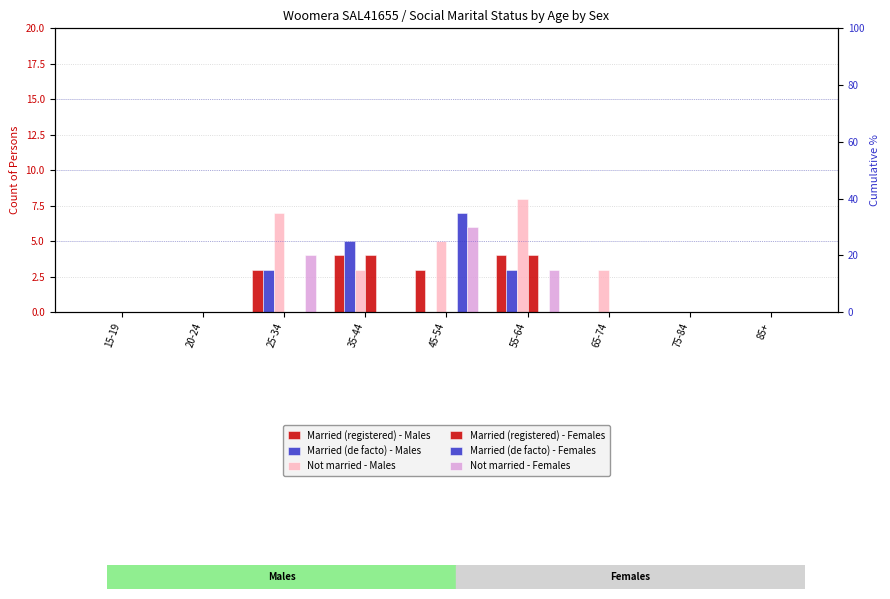

How many Not married - Males values are between 0 and 5?

7